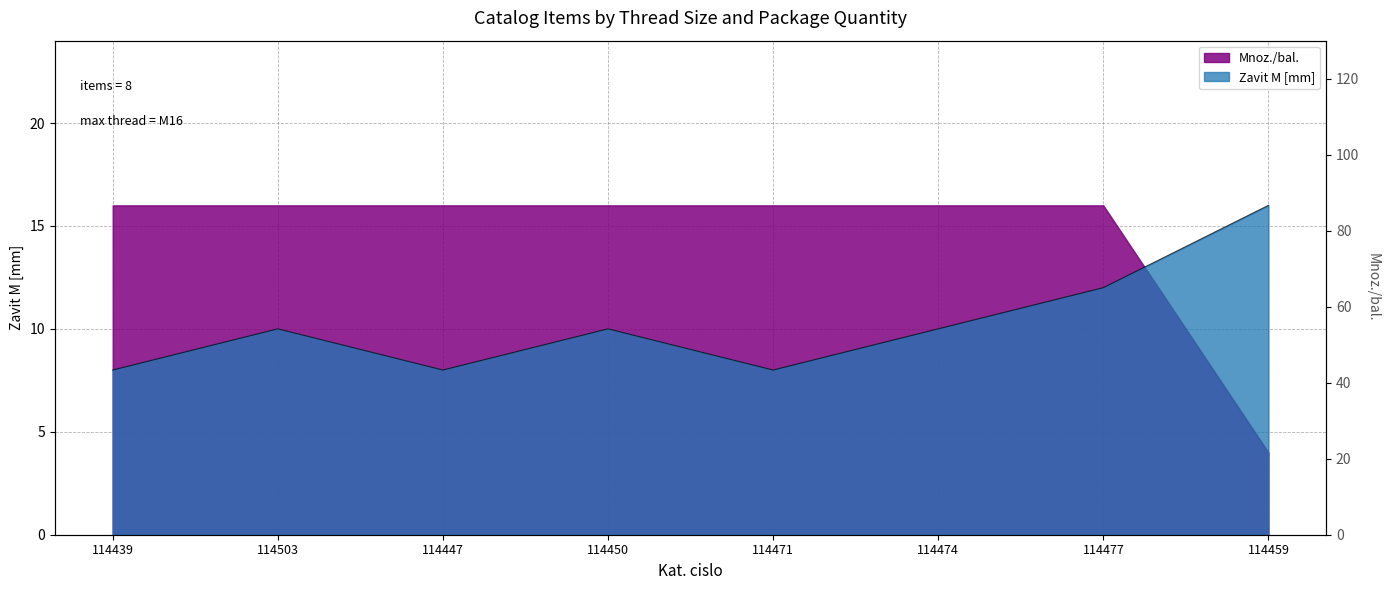

Which has a higher value, 114459 or 114474?

114474